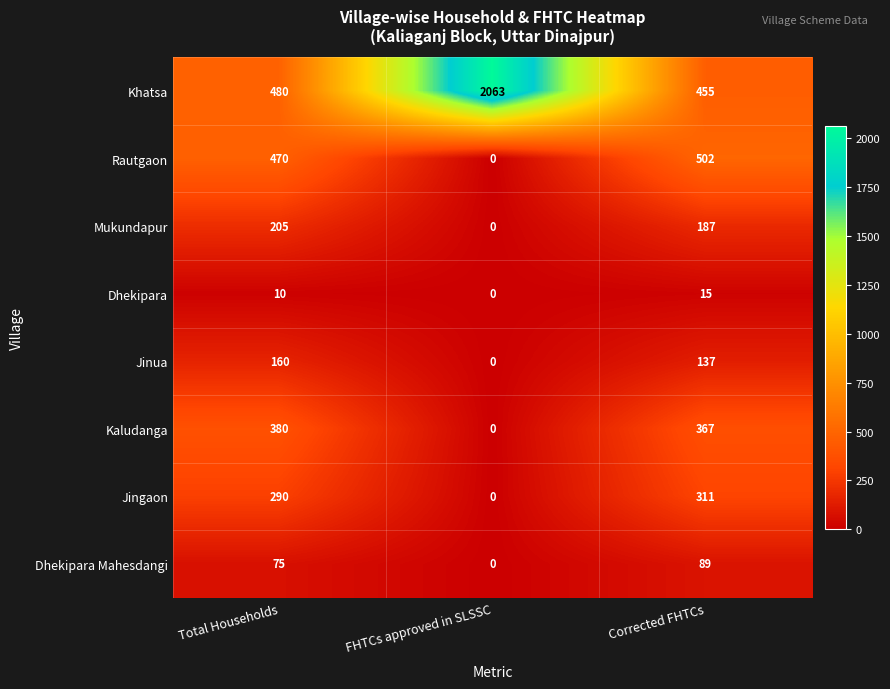

Which series changed the most between Total Households and FHTCs approved in SLSSC?

Khatsa